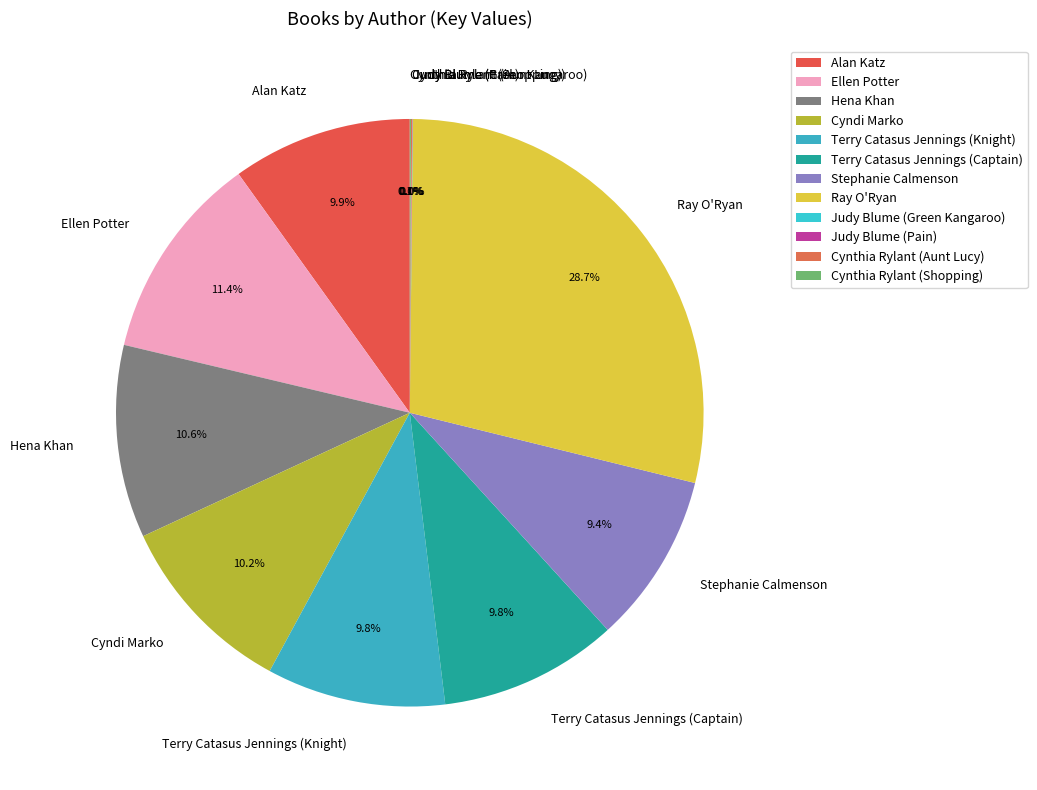

Is there any slice that represents more than half of the pie?

No